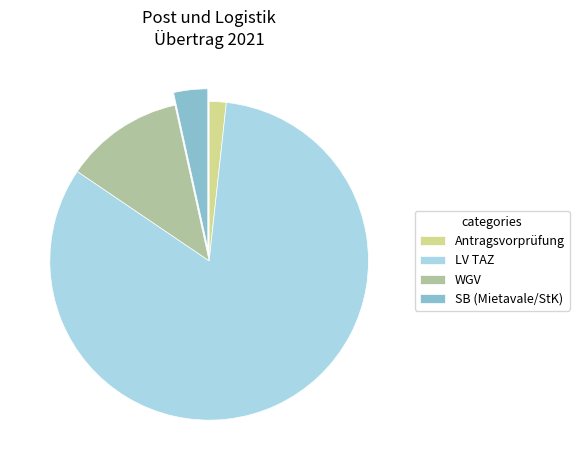

Approximately how many times larger is the value at LV TAZ compared to SB (Mietavale/StK)?

24.0